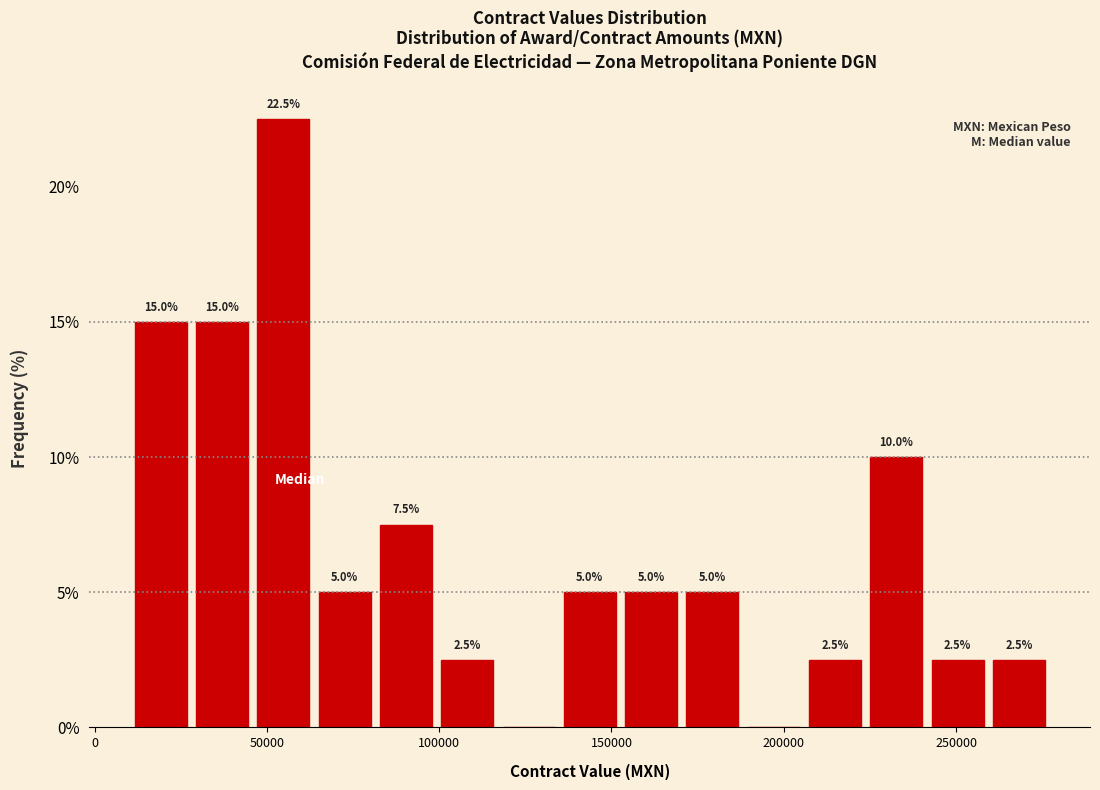

Read against the x-axis, roughly where is the centre of the tallest bar?

55000